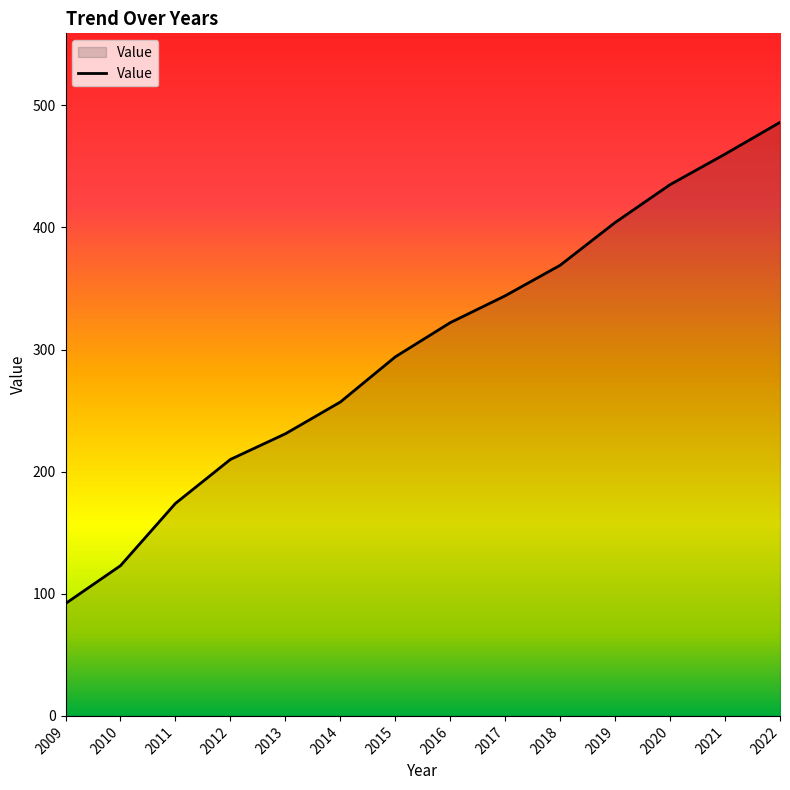

Which has a higher value, 2010 or 2017?

2017